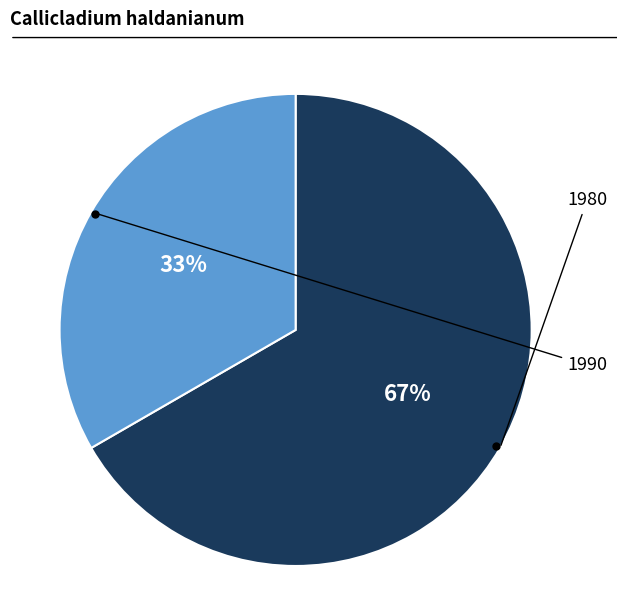

Between 1990 and 1980, which is larger?

1980